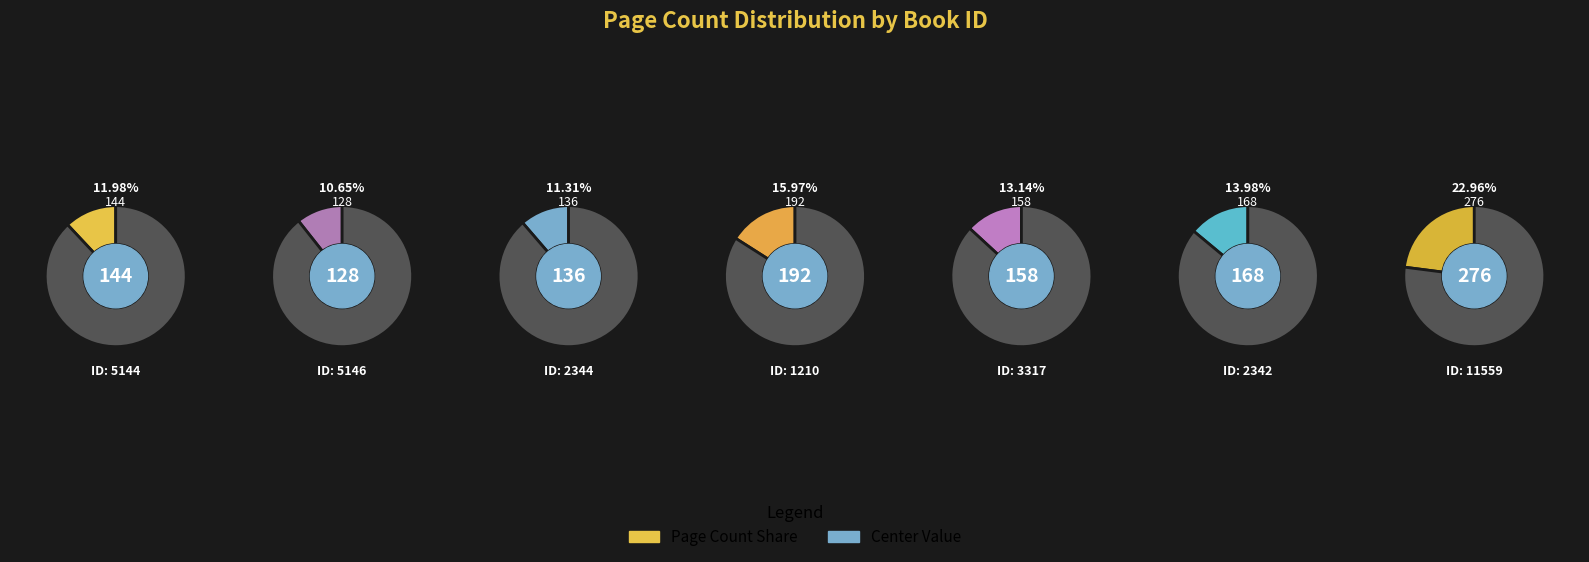

True or false: 2344 accounts for 11% of the total.

True